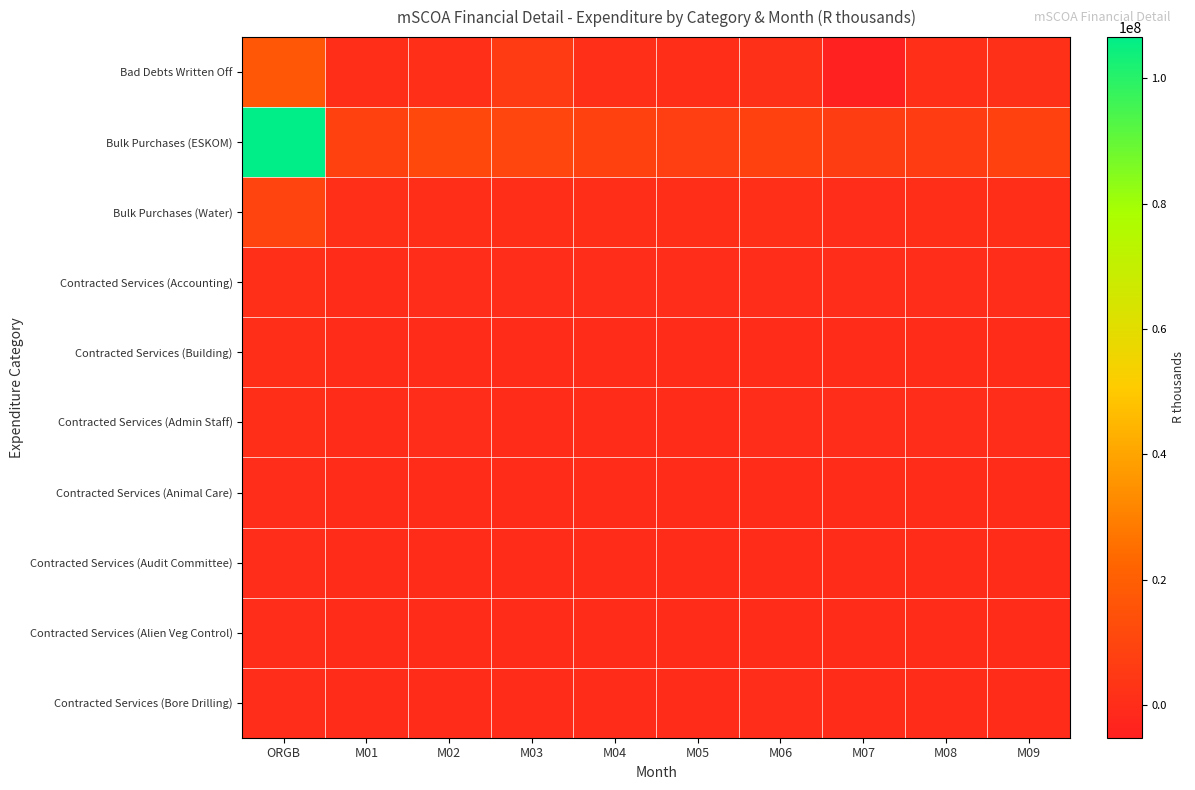

Reading left to right, what are all the values shown in this chart?

Bad Debts Written Off: ORGB=17110389.6	M01=873837.1	M02=1145141.0	M03=5795604.0	M04=1024902.4	M05=903555.7	M06=1485961.4	M07=-5176321.9	M08=1113241.8	M09=1463140.1
Bulk Purchases (ESKOM): ORGB=106529891.9	M01=8221856.5	M02=11560385.0	M03=10213223.0	M04=8283906.7	M05=7412747.2	M06=8559020.8	M07=6754423.0	M08=6171662.4	M09=8539835.7
Bulk Purchases (Water): ORGB=9430114.6	M01=1000631.2	M02=644013.8	M03=788406.9	M04=833825.1	M05=847650.4	M06=1033785.1	M07=411980.6	M08=572532.2	M09=839034.5
Contracted Services (Accounting): ORGB=1027991.6	M01=56074.3	M02=79215.1	M03=105209.5	M04=90473.0	M05=81252.9	M06=117944.9	M07=69861.7	M08=96005.5	M09=78076.6
Contracted Services (Building): ORGB=777365.6	M01=6223.3	M02=35766.4	M03=26806.1	M04=18179.1	M05=21090.8	M06=34920.9	M07=19495.8	M08=38728.1	M09=42664.0
Contracted Services (Admin Staff): ORGB=766471.0	M01=32711.9	M02=60660.5	M03=53720.7	M04=49017.5	M05=53300.3	M06=79056.7	M07=67420.4	M08=132028.2	M09=68656.7
Contracted Services (Animal Care): ORGB=120565.2	M01=644.2	M02=2107.4	M03=20517.4	M04=9609.2	M05=9037.5	M06=15052.3	M07=7768.9	M08=8927.5	M09=9890.5
Contracted Services (Audit Committee): ORGB=87364.7	M01=1938.1	M02=4633.5	M03=12922.1	M04=8013.0	M05=6777.8	M06=8737.3	M07=3853.8	M08=5858.7	M09=5663.6
Contracted Services (Alien Veg Control): ORGB=69479.0	M01=274.7	M02=962.7	M03=2788.0	M04=3963.7	M05=4835.1	M06=7745.2	M07=4336.6	M08=6163.2	M09=22260.7
Contracted Services (Bore Drilling): ORGB=67804.6	M01=998.9	M02=1956.6	M03=4154.9	M04=3306.3	M05=5214.4	M06=75437.2	M07=1332.8	M08=7442.5	M09=3483.2